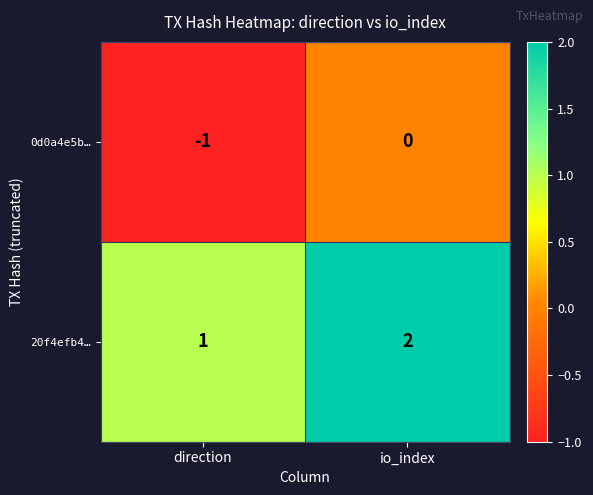

Where is 0d0a4e5b… nearest to the value 0?

io_index